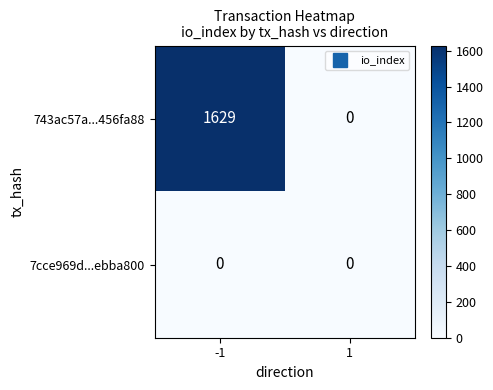

Which series has the widest spread of values?

743ac57a...456fa88